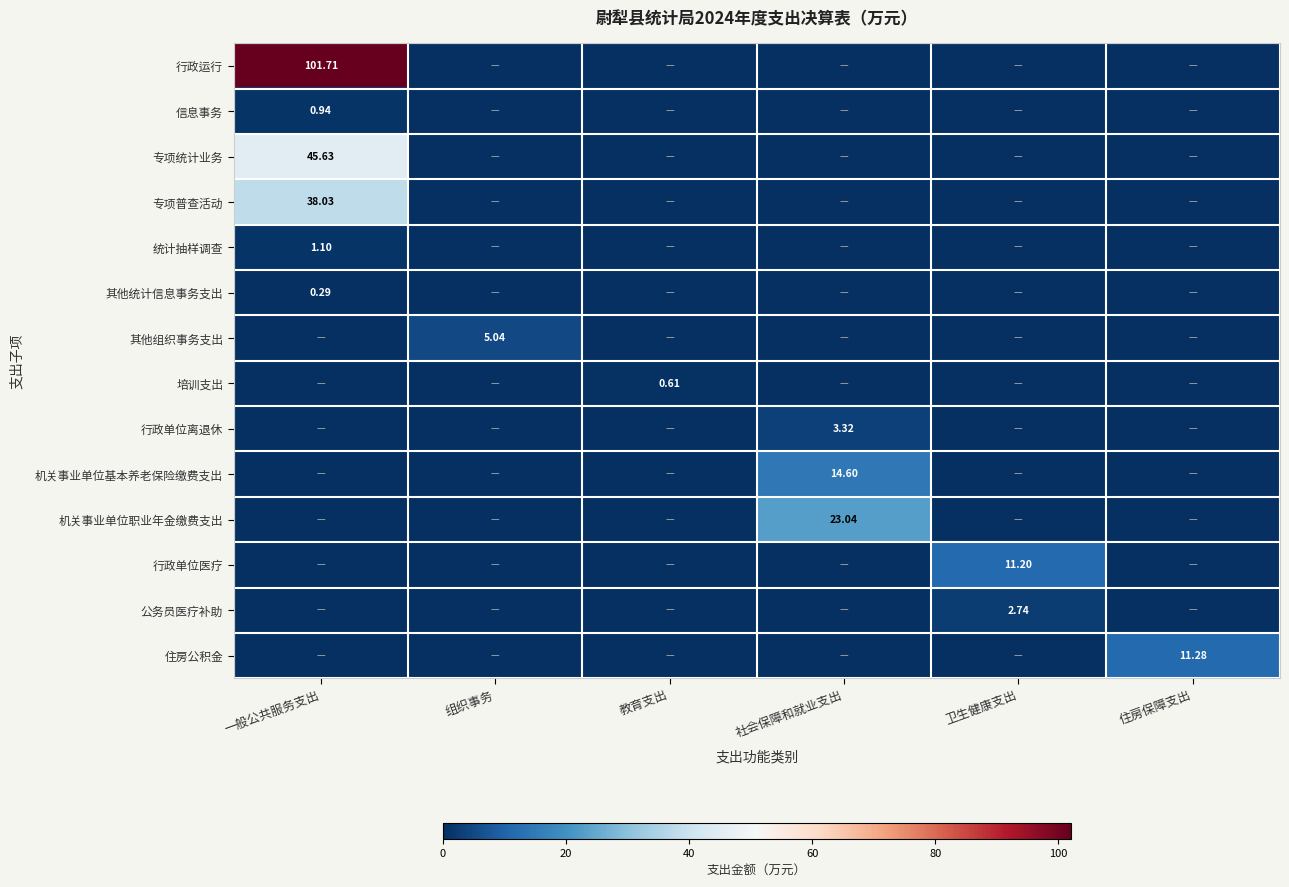

Which has a higher value, 住房保障支出 or 组织事务?

住房保障支出